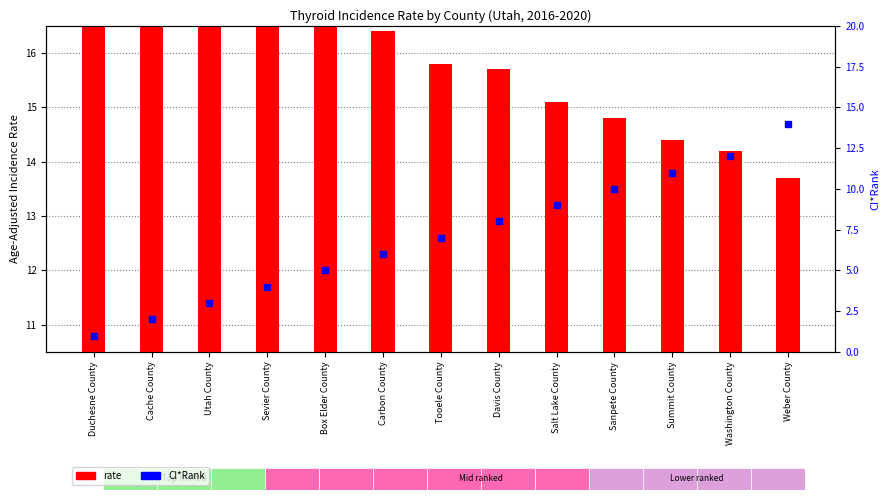

What is the total value across all series at Duchesne County?

28.3